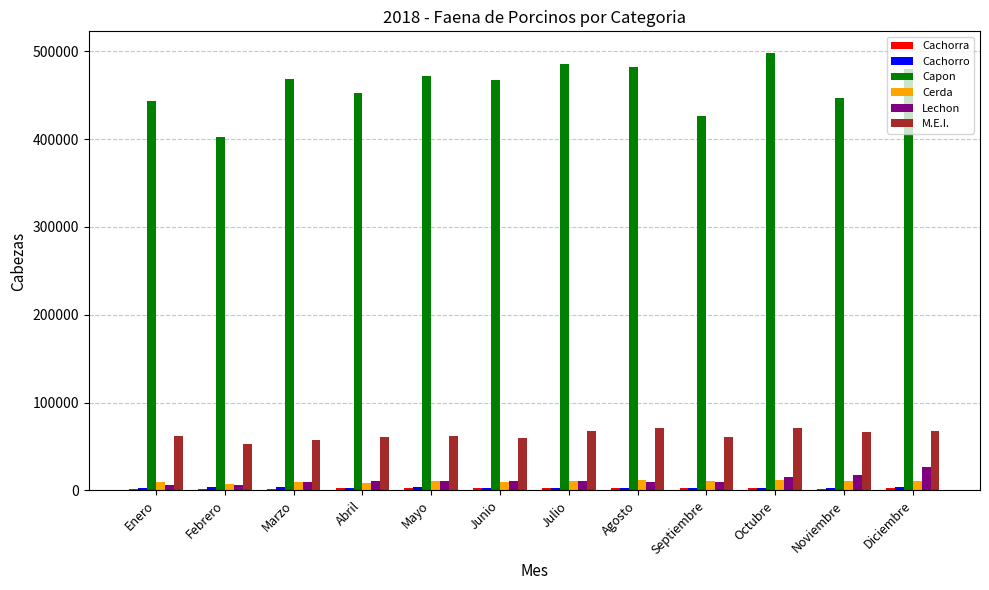

Between Febrero and Junio, which series saw the biggest shift?

Capon